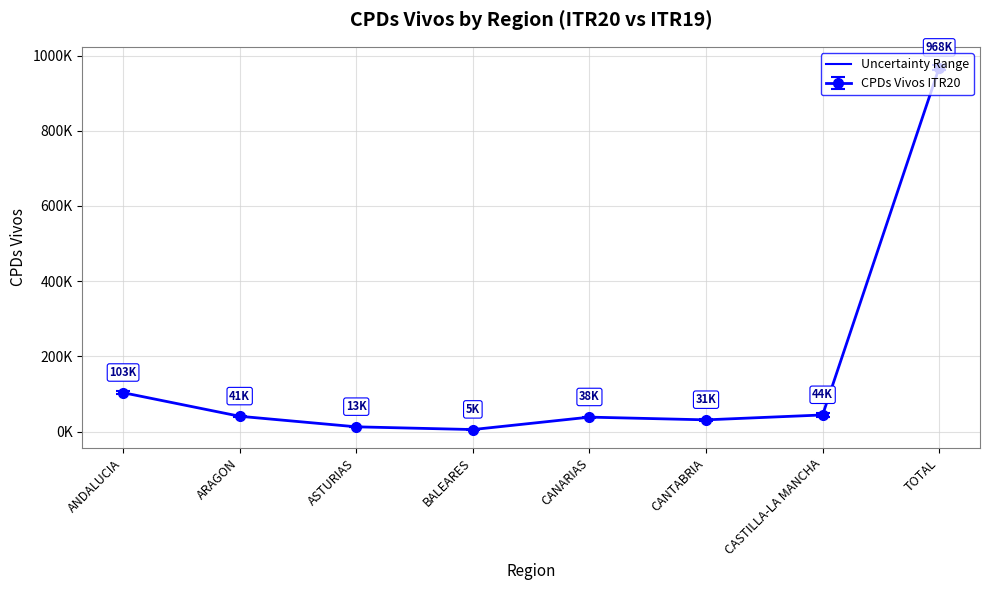

What is the label of the 7th point from the left?

CASTILLA-LA MANCHA